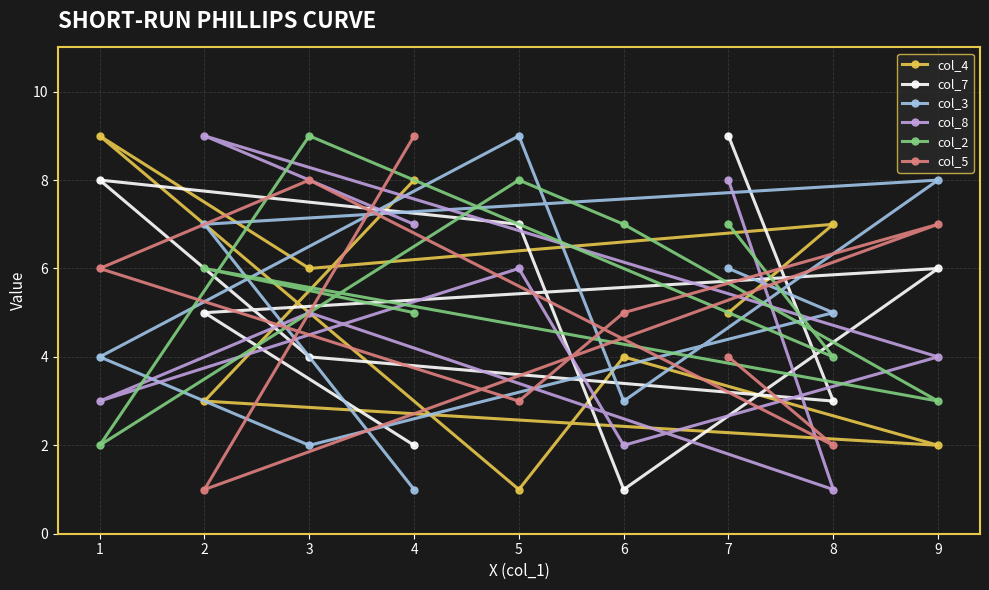

Which series has the largest total across all categories?

col_2